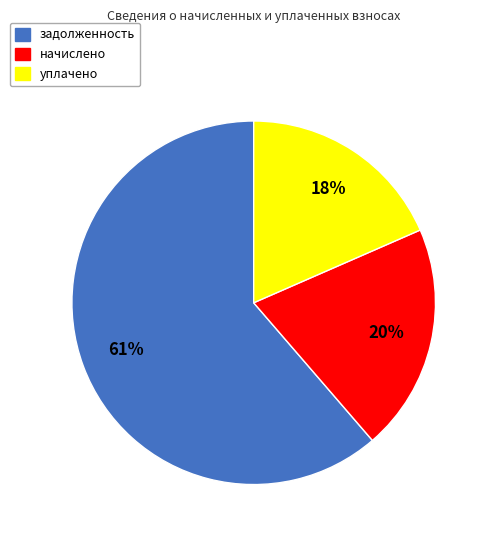

Combined, do задолженность and начислено account for over 50%?

Yes